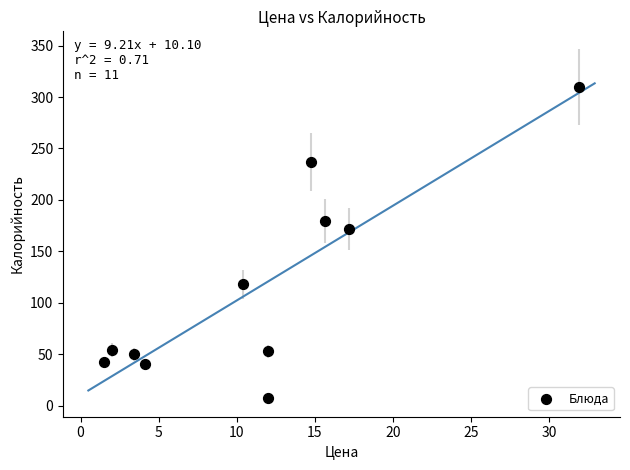

What Y value in the scatter plot is closest to 158?

171.9